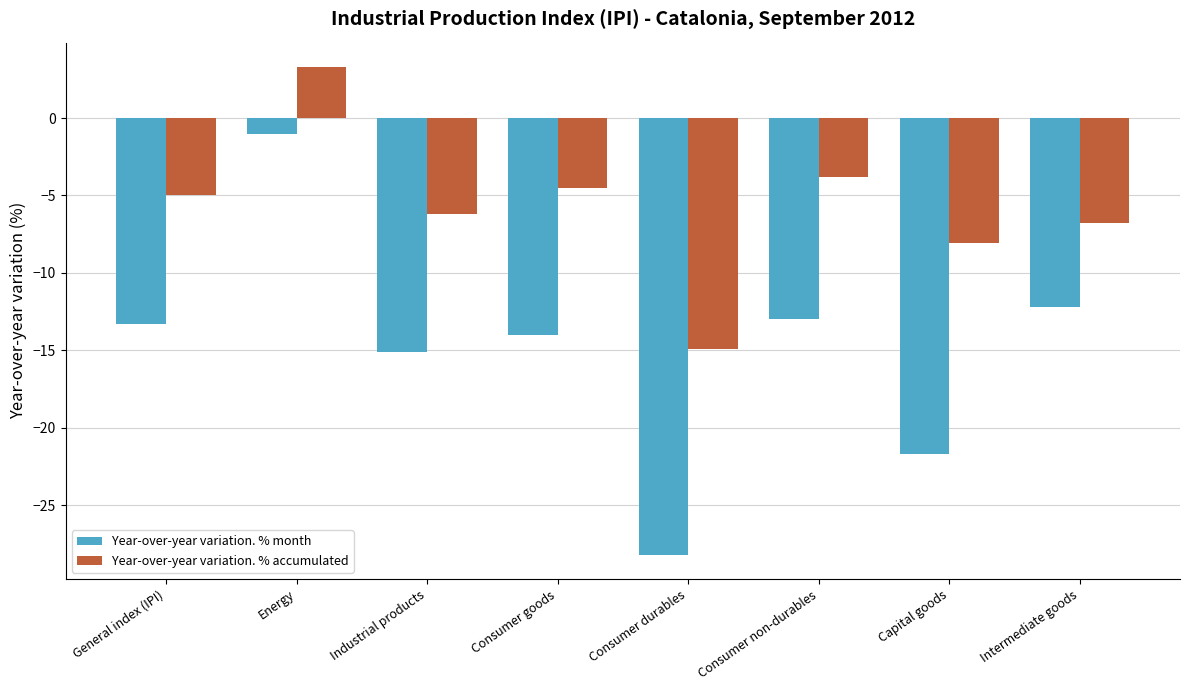

Rank the series by their maximum value, from lowest to highest.

Year-over-year variation. % month, Year-over-year variation. % accumulated